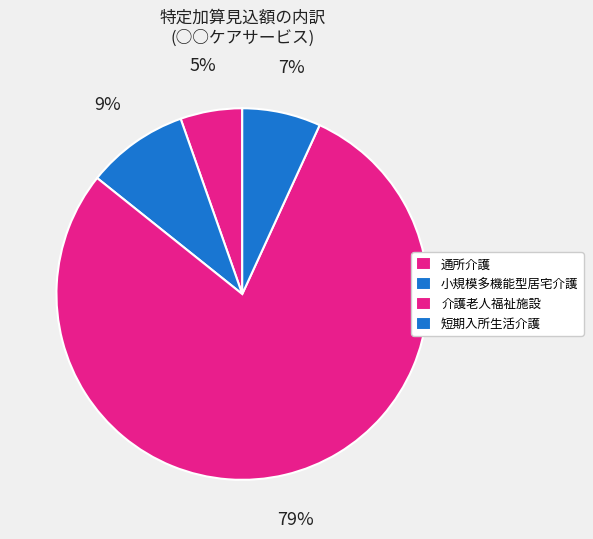

Does any single category account for the majority?

Yes